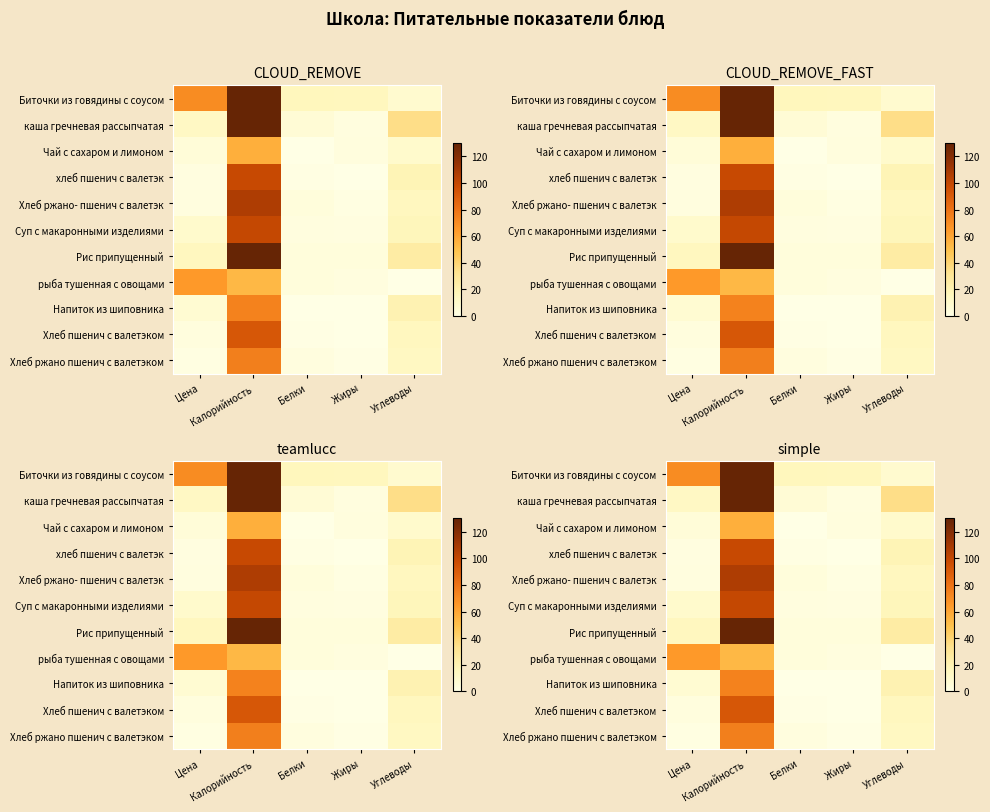

What is the difference between the maximum and minimum values in the хлеб пшенич с валетэк series?

99.0